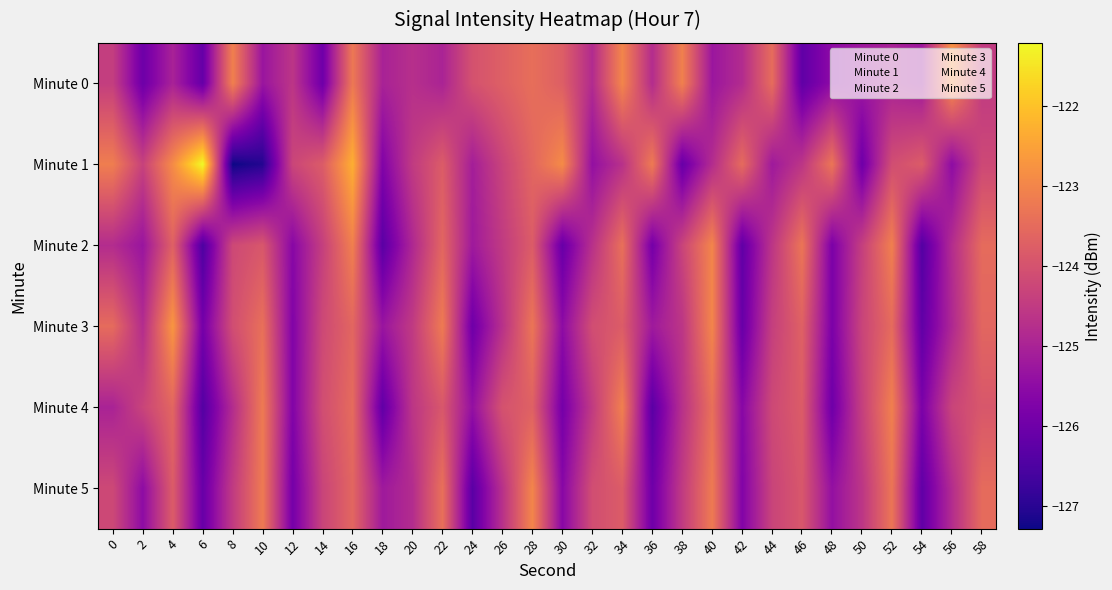

Where is Minute 4 nearest to the value -124?

26